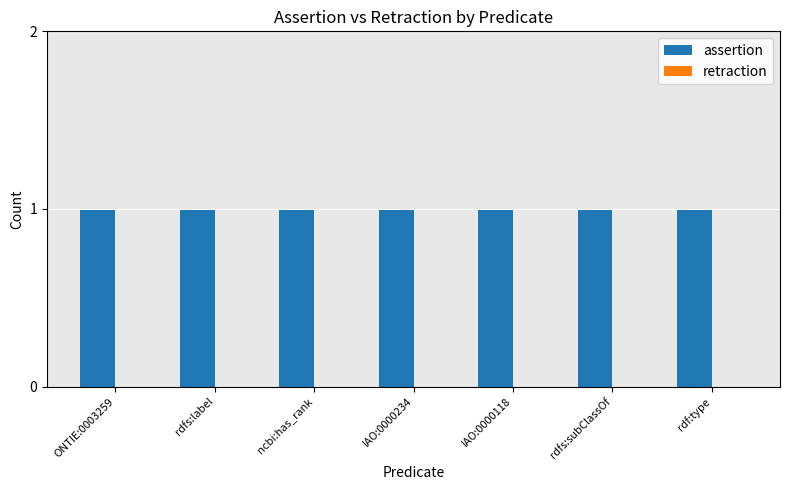

At how many categories does at least one series exceed 0?

7